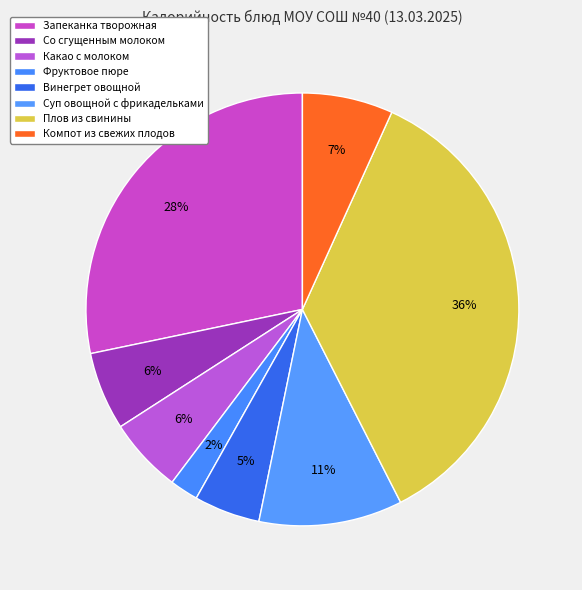

Rank the categories by value from lowest to highest.

Фруктовое пюре, Винегрет овощной, Какао с молоком, Со сгущенным молоком, Компот из свежих плодов, Суп овощной с фрикадельками, Запеканка творожная, Плов из свинины